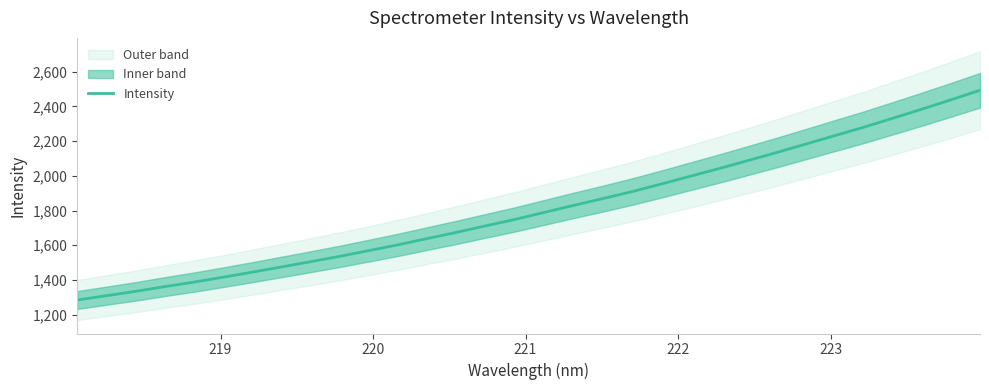

What is the lowest value of the Intensity series?

1284.3